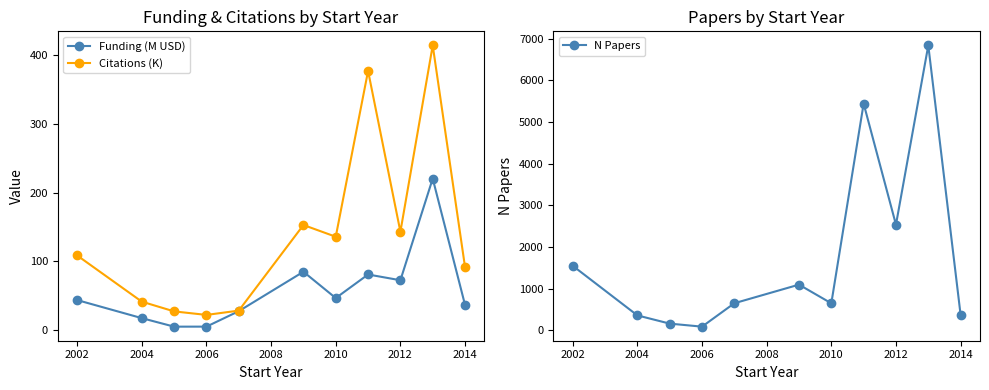

How many data points in N Papers are above 651?

5